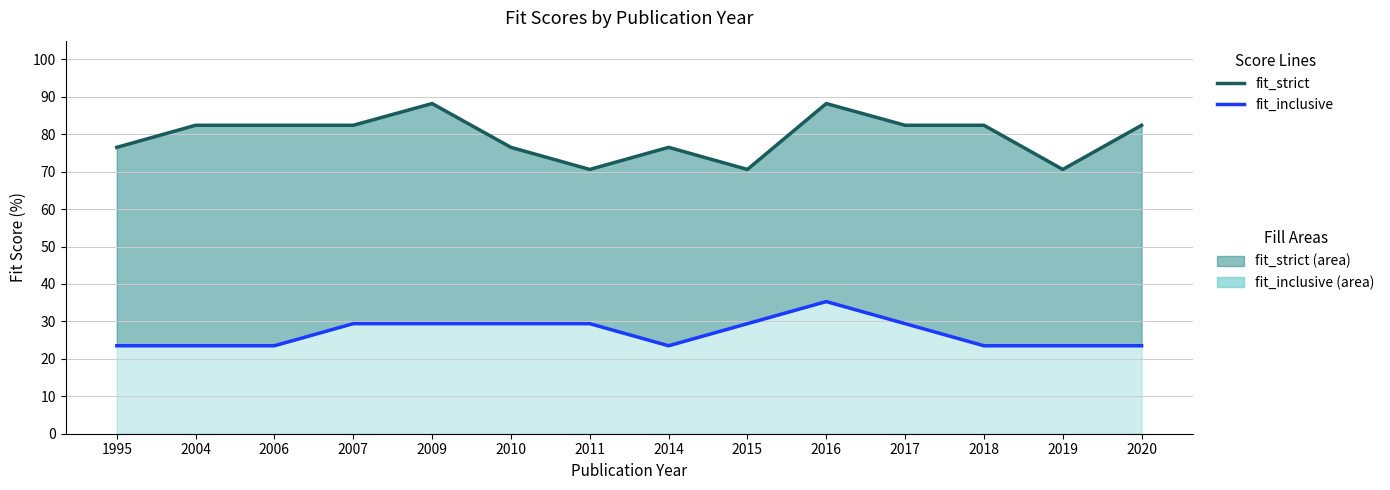

True or false: fit_inclusive and fit_strict intersect in this chart.

False